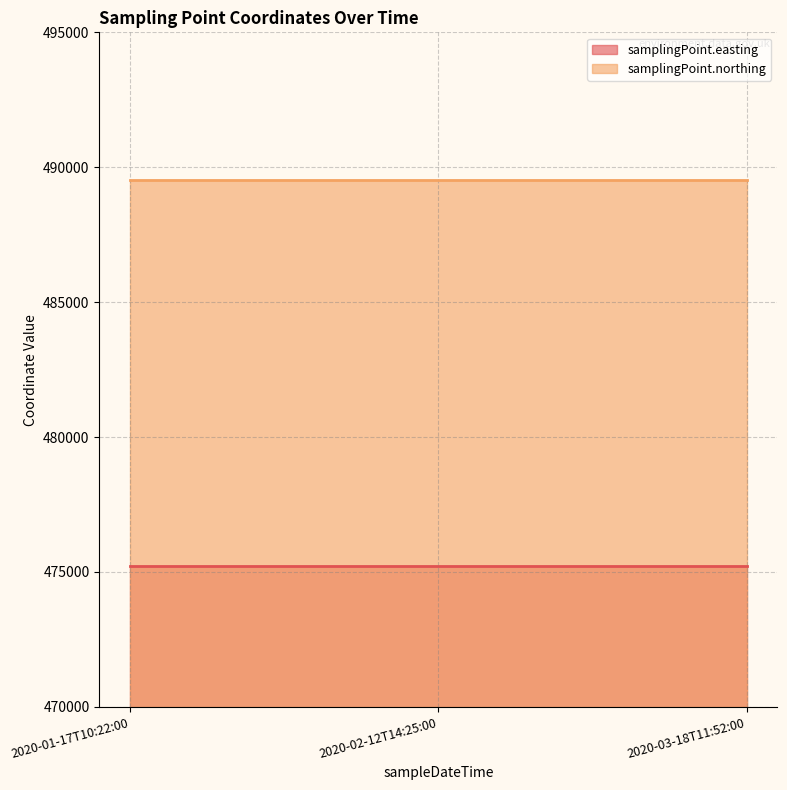

What is the maximum value shown in the chart?

489515